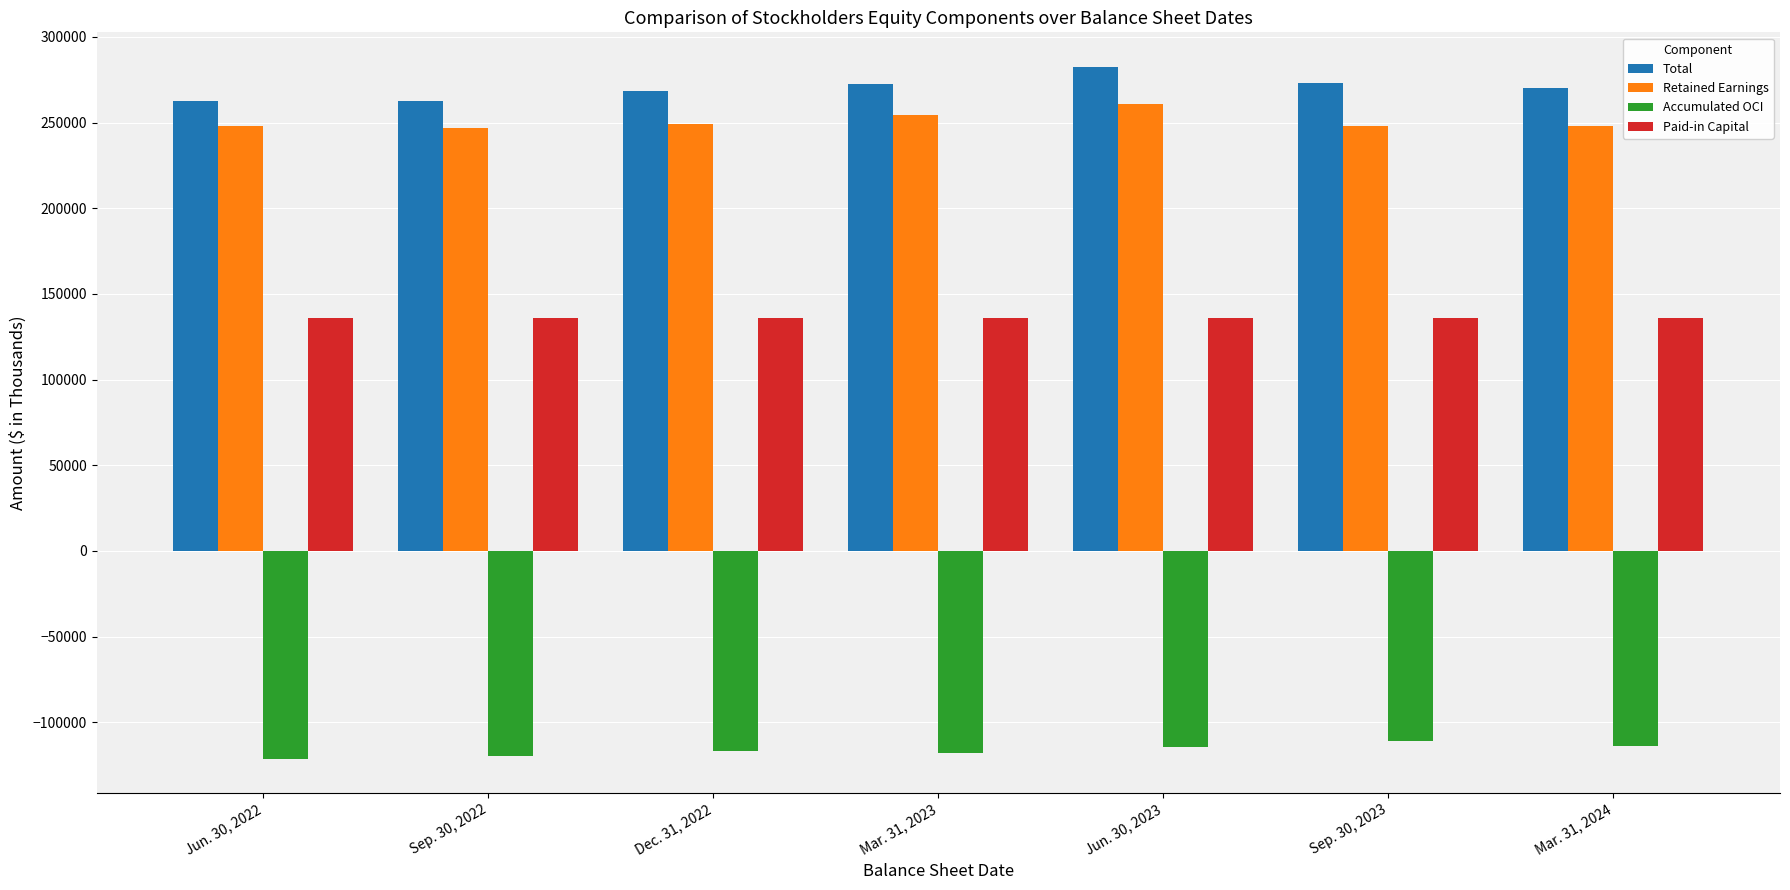

Where does the Total series first go above 270094?

Mar. 31, 2023